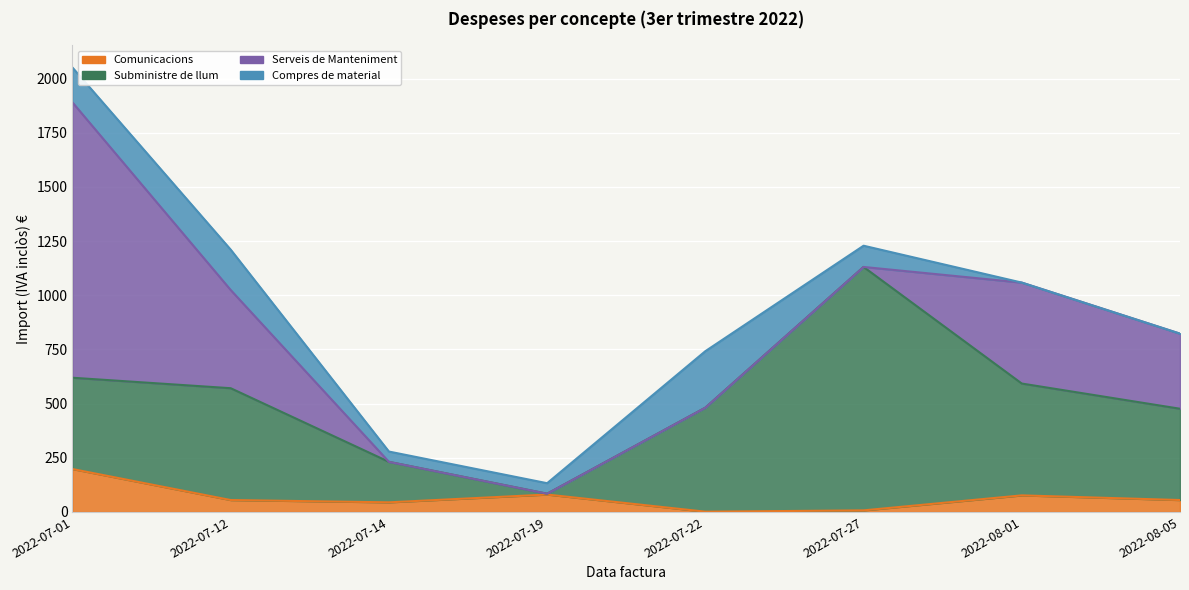

What is the label of the 6th point from the left?

2022-07-27